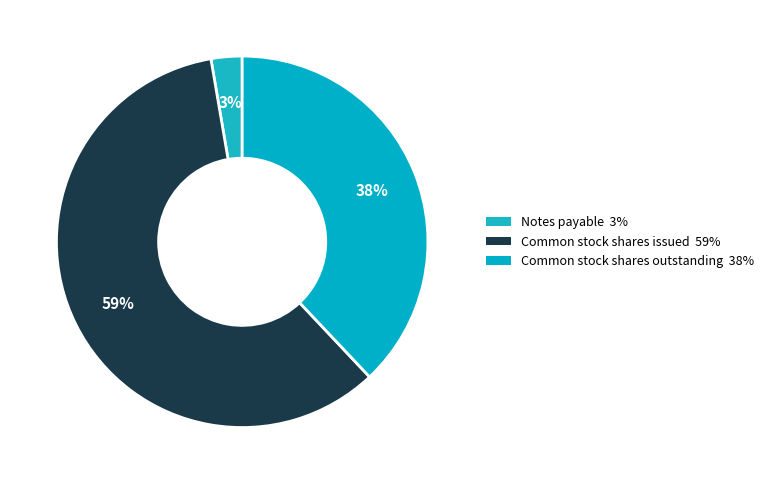

To the nearest percent, what is the difference between the Common stock shares issued and Common stock shares outstanding slice percentages?

21%